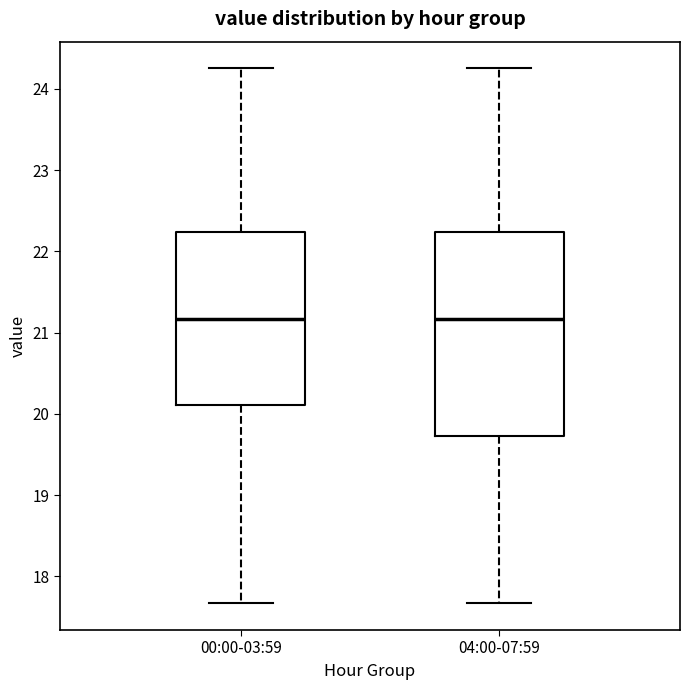

Reading left to right, transcribe this box plot: for each box, give where its median line is, the range the box spans, and where its two whiskers end, as read against the y-axis. The values are not printed on the chart, so give them approximately, as read against the axis.

00:00-03:59: median 21.2, box 20.1 to 22.2, whiskers 17.7 to 24.3
04:00-07:59: median 21.2, box 19.7 to 22.2, whiskers 17.7 to 24.3